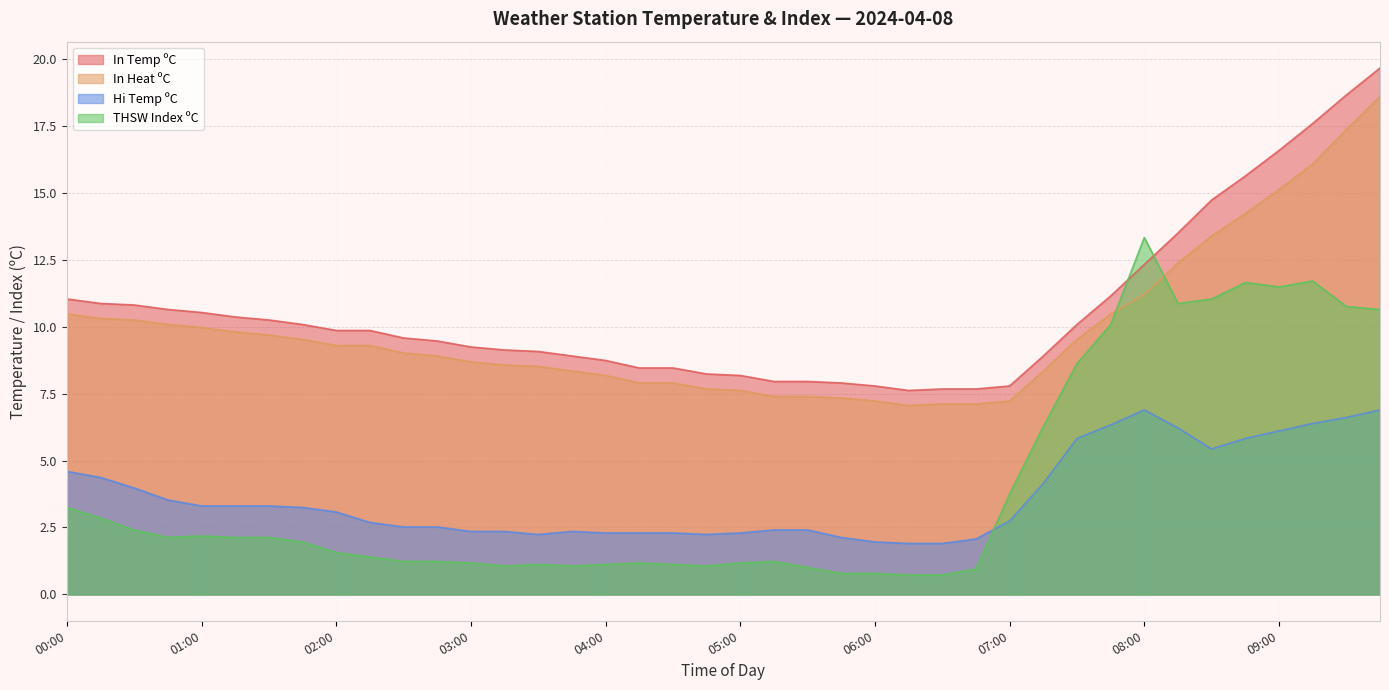

What is the label of the 39th point from the left?

09:30